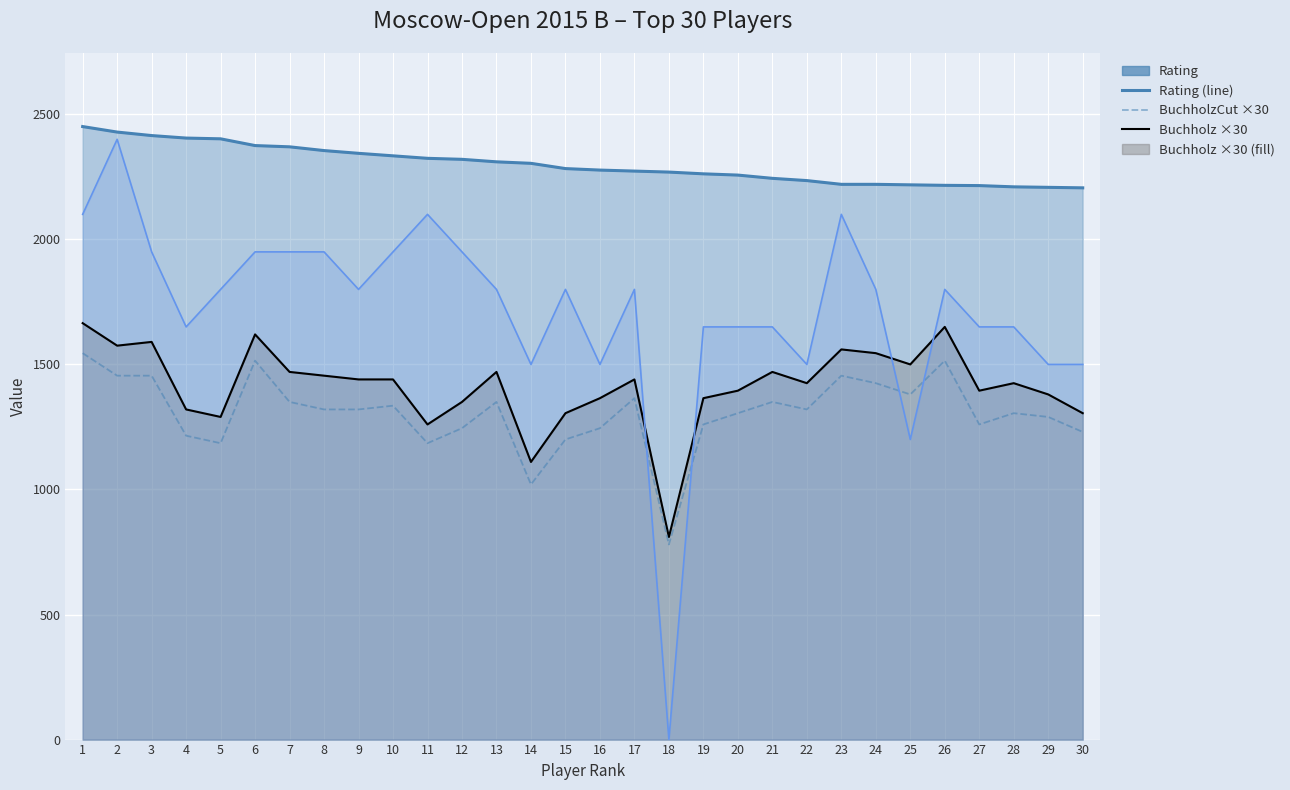

True or false: BuchholzCut ×30 and Rating (line) intersect in this chart.

False